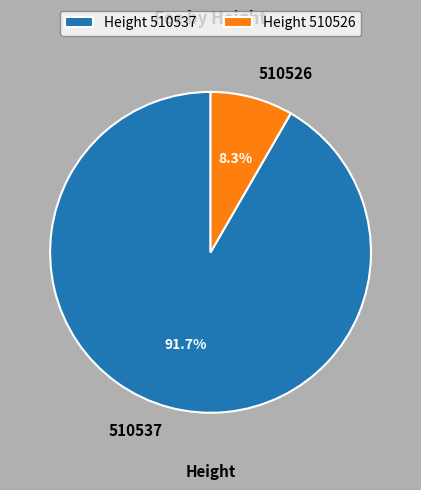

Is there a majority slice in this chart?

Yes